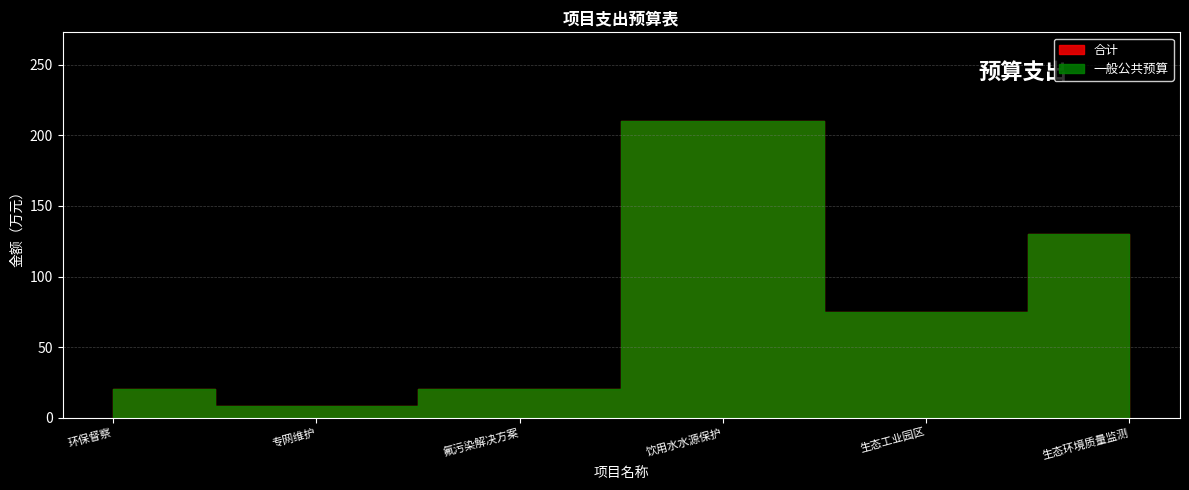

Which series has the widest spread of values?

一般公共预算